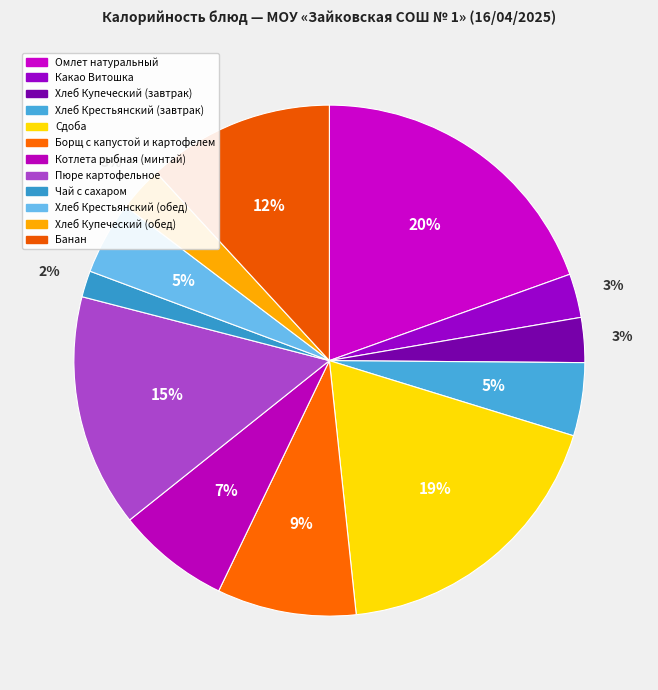

Count the number of slices in the pie.

12